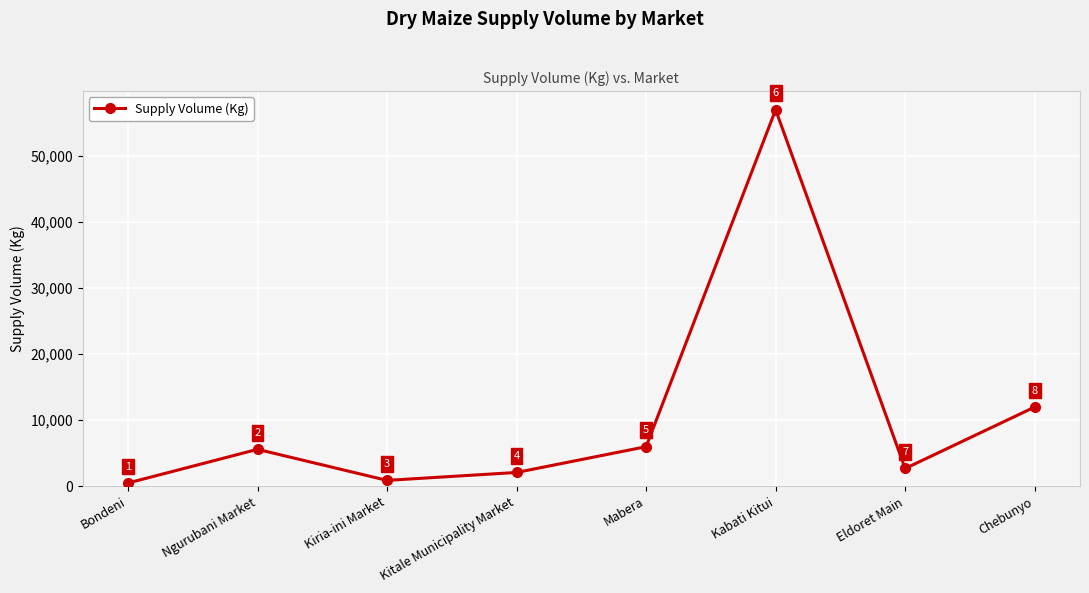

What is the maximum value shown in the chart?

57000